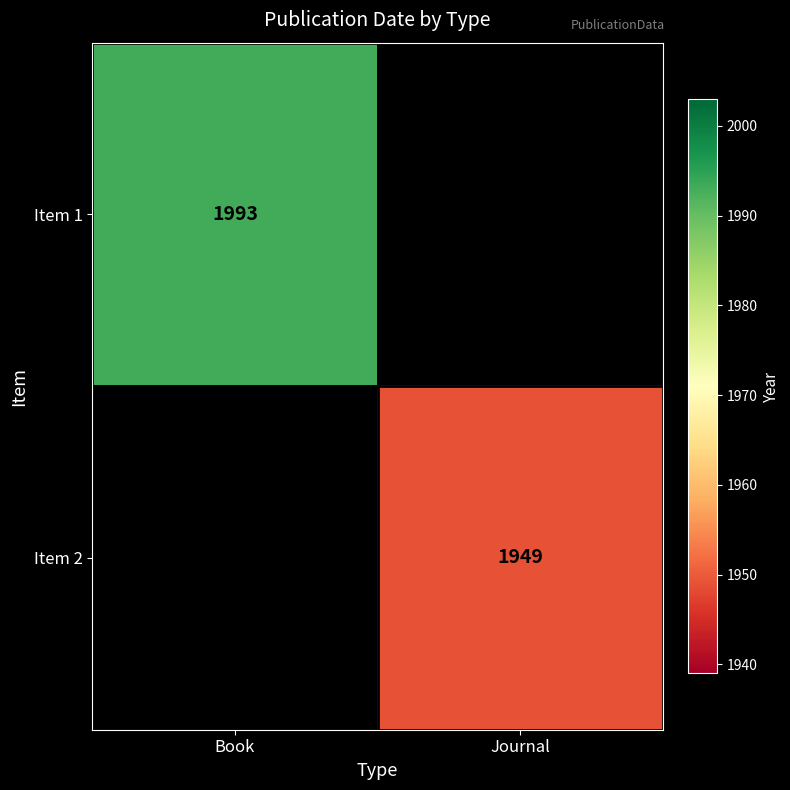

Is the value of Item 1 at Book greater than the value of Item 2 at Journal?

Yes